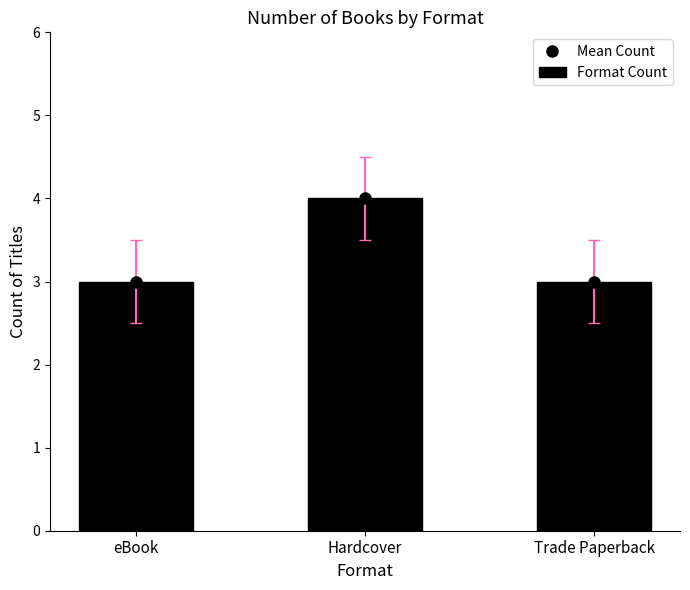

Reading left to right, list all the values displayed in this chart.

Mean Count: 3	4	3
Format Count: 3	4	3